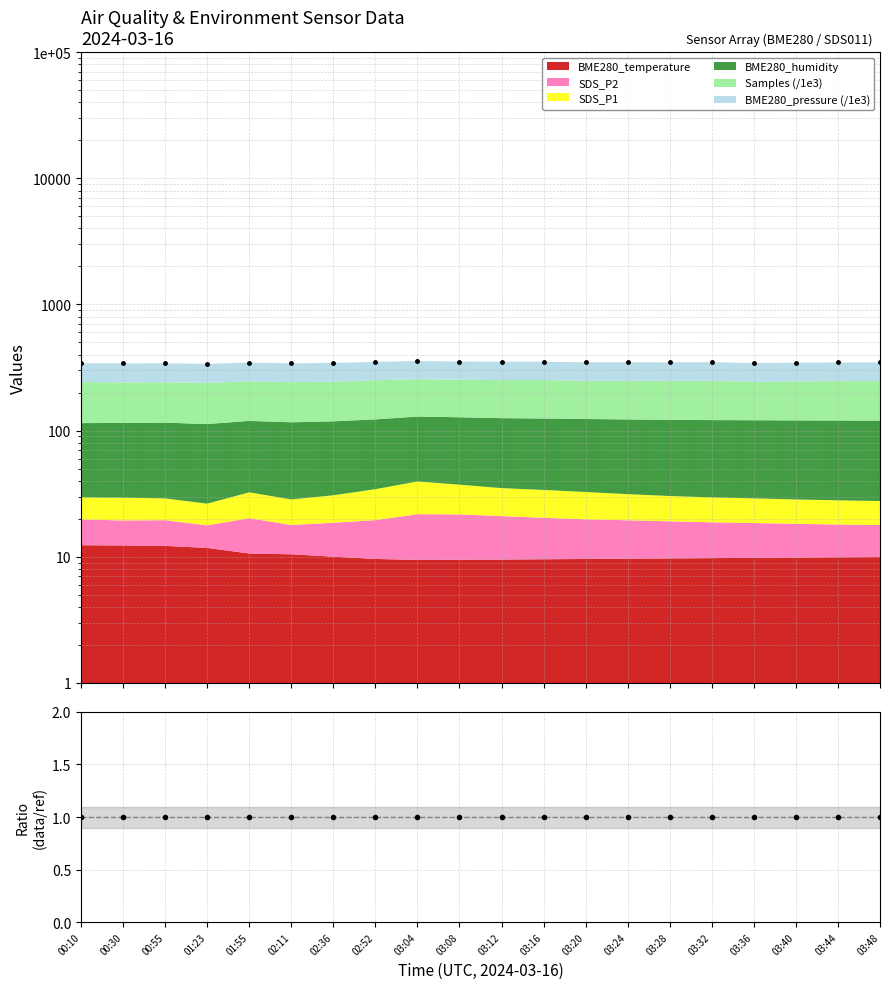

At which label does the data first exceed 347?

02:52